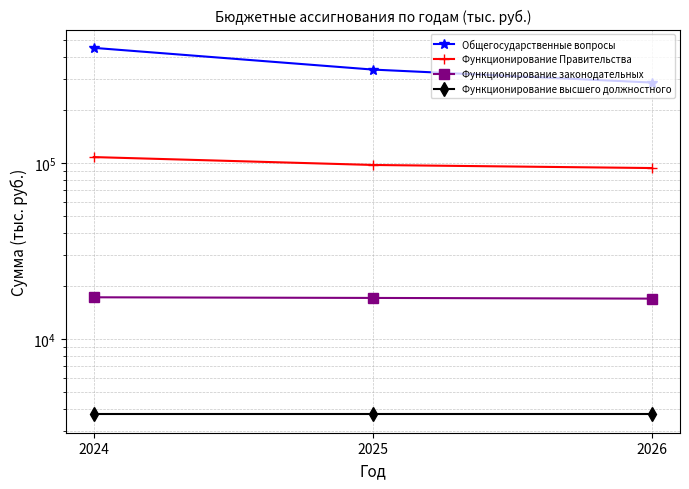

Reading left to right, transcribe all the data shown in this chart.

Общегосударственные вопросы: 2024=452596.7	2025=340499.3	2026=287253.3
Функционирование Правительства: 2024=108184.0	2025=97556.8	2026=93695.6
Функционирование законодательных: 2024=17227.3	2025=17082.3	2026=16927.3
Функционирование высшего должностного: 2024=3713.4	2025=3713.4	2026=3713.4